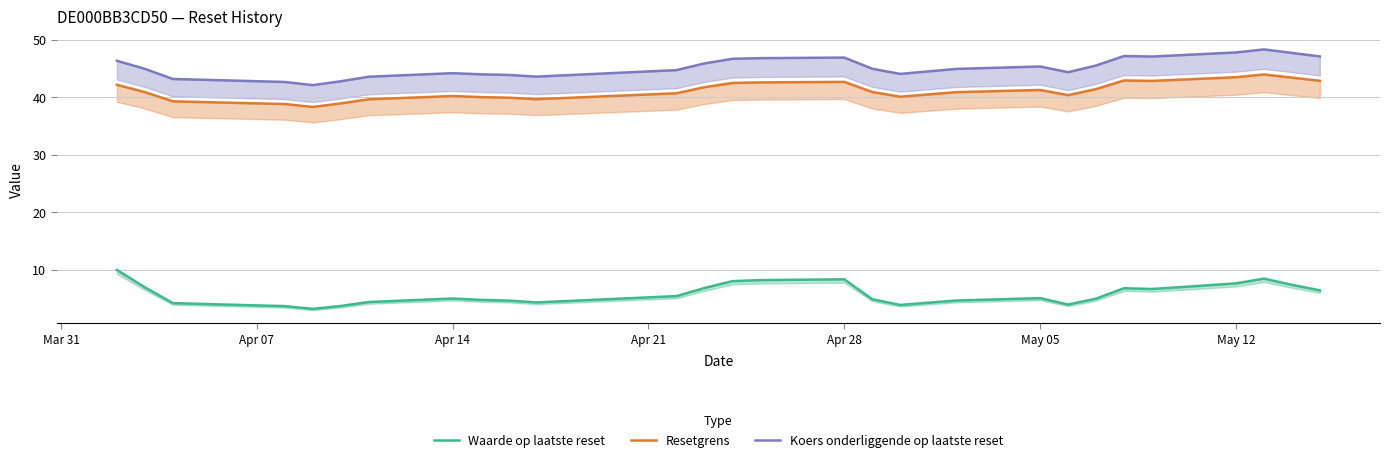

What is the value of the Koers onderliggende op laatste reset point at the 25th from the left?

47.1